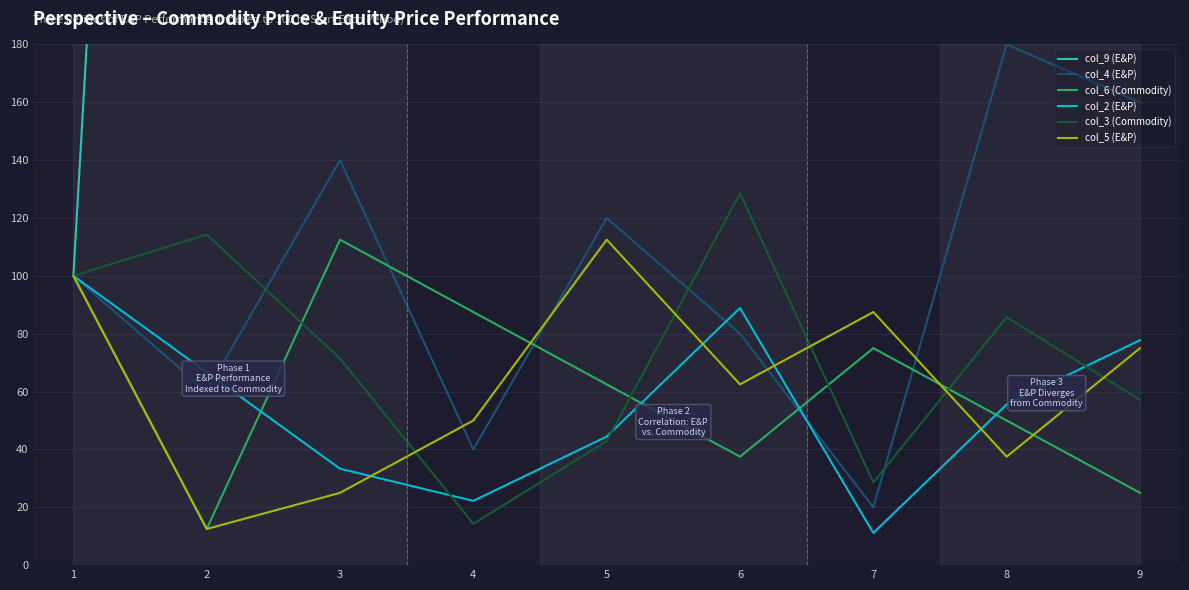

Where does the col_4 (E&P) series first go above 100?

3